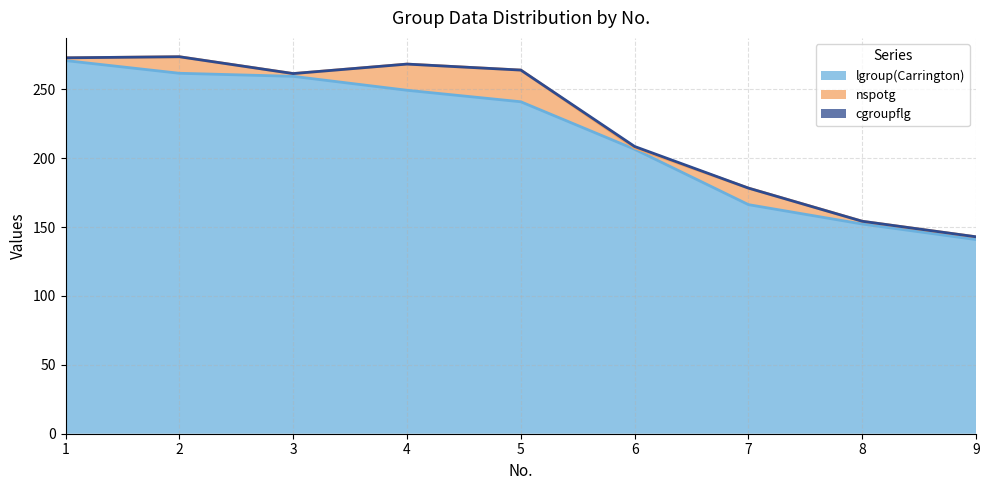

True or false: lgroup(Carrington) (line) and cgroupflg (line) cross at least once.

False